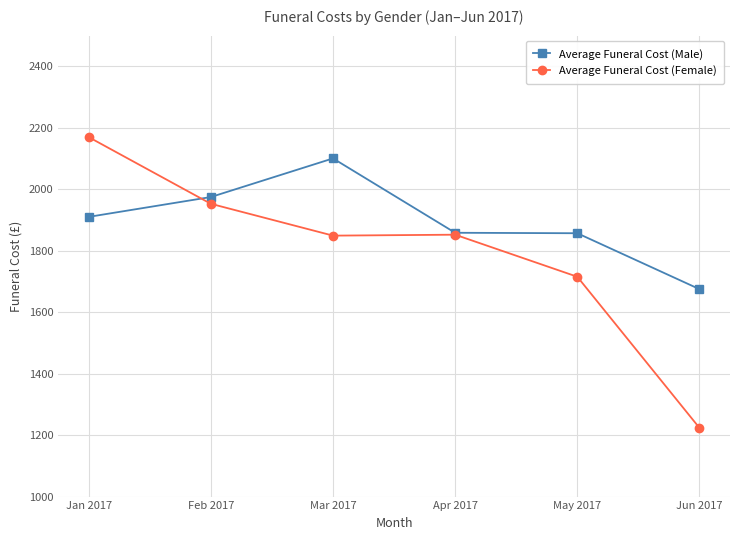

What is the approximate value of Average Funeral Cost (Male) at May 2017?

1857.0